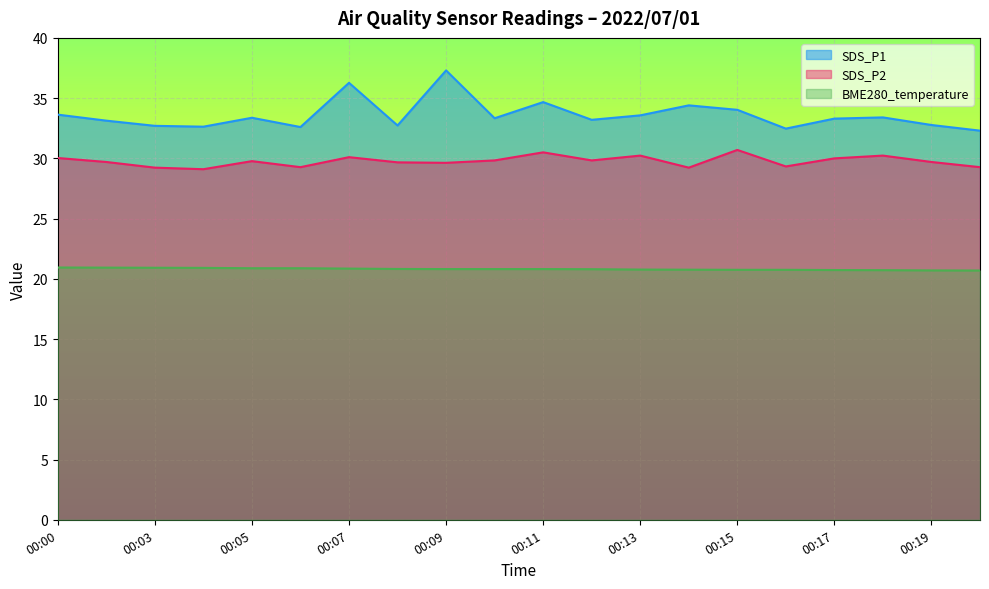

What is the difference between the BME280_temperature values at 00:07 and 00:18?

0.1